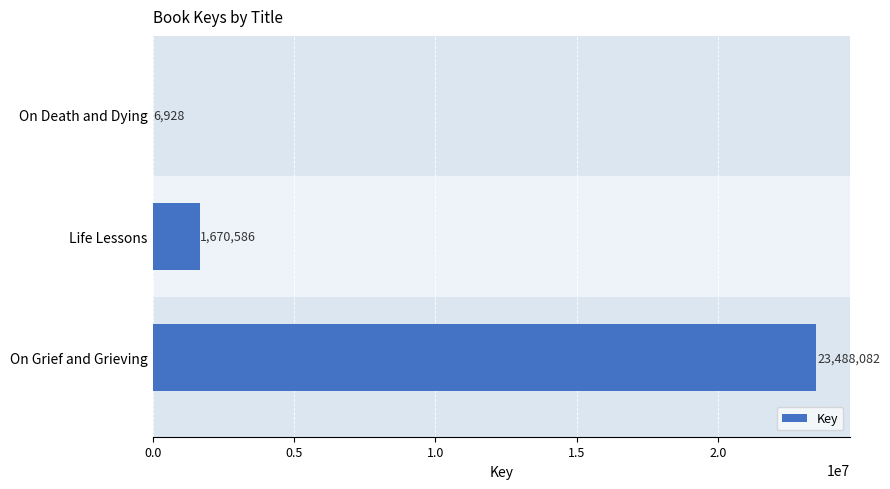

Where is the data nearest to the value 11747505?

Life Lessons